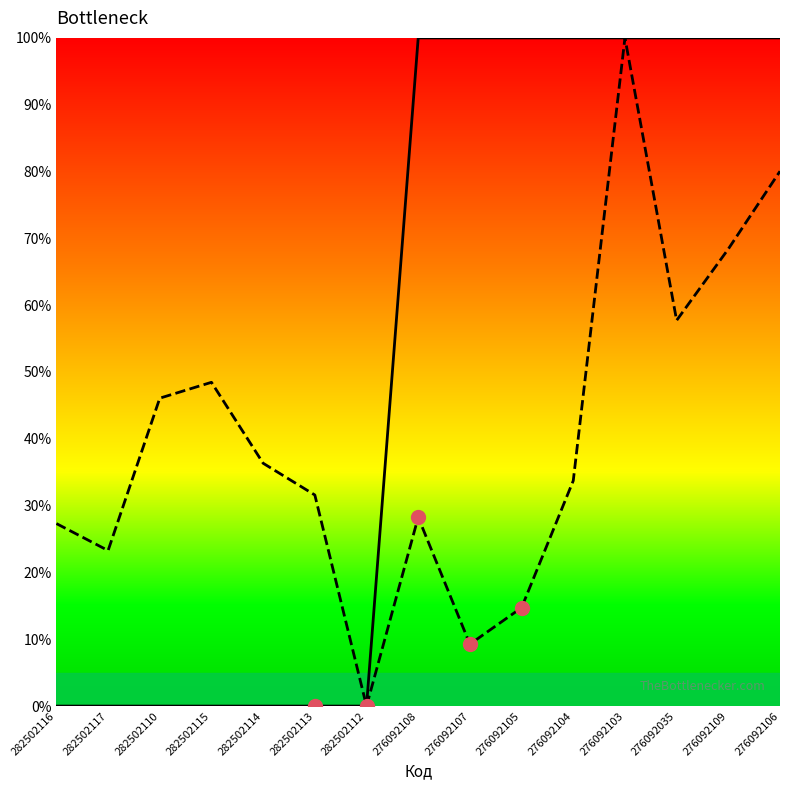

What is the difference between the Ціна values at 282502110 and 276092108?

100.0